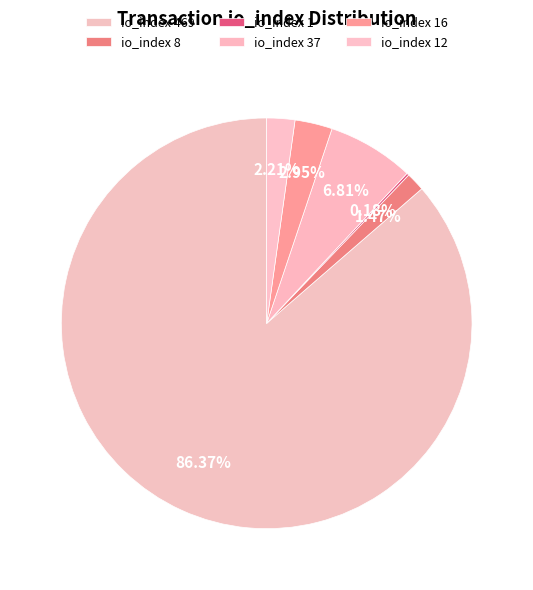

What is the total percentage of io_index 16 and io_index 37?

9.8%